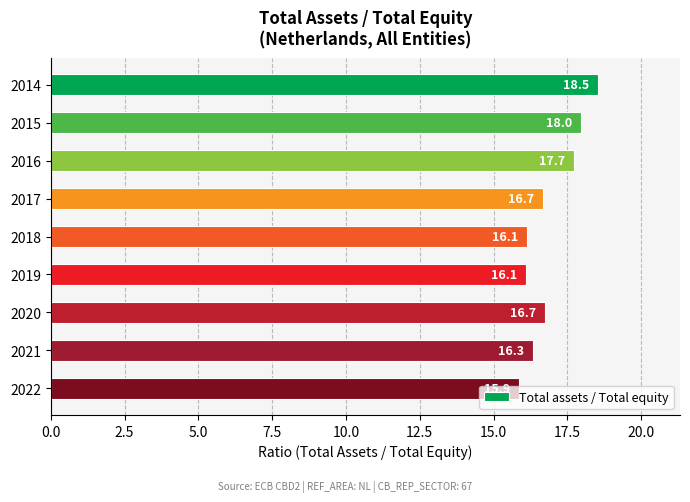

What is the minimum value shown in the chart?

15.9